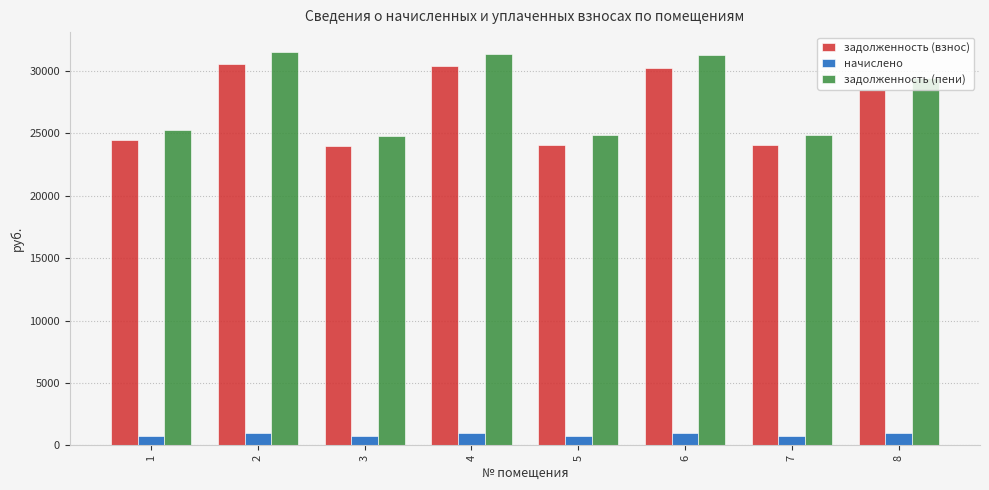

What is the average value of the задолженность (взнос) series?

27013.3